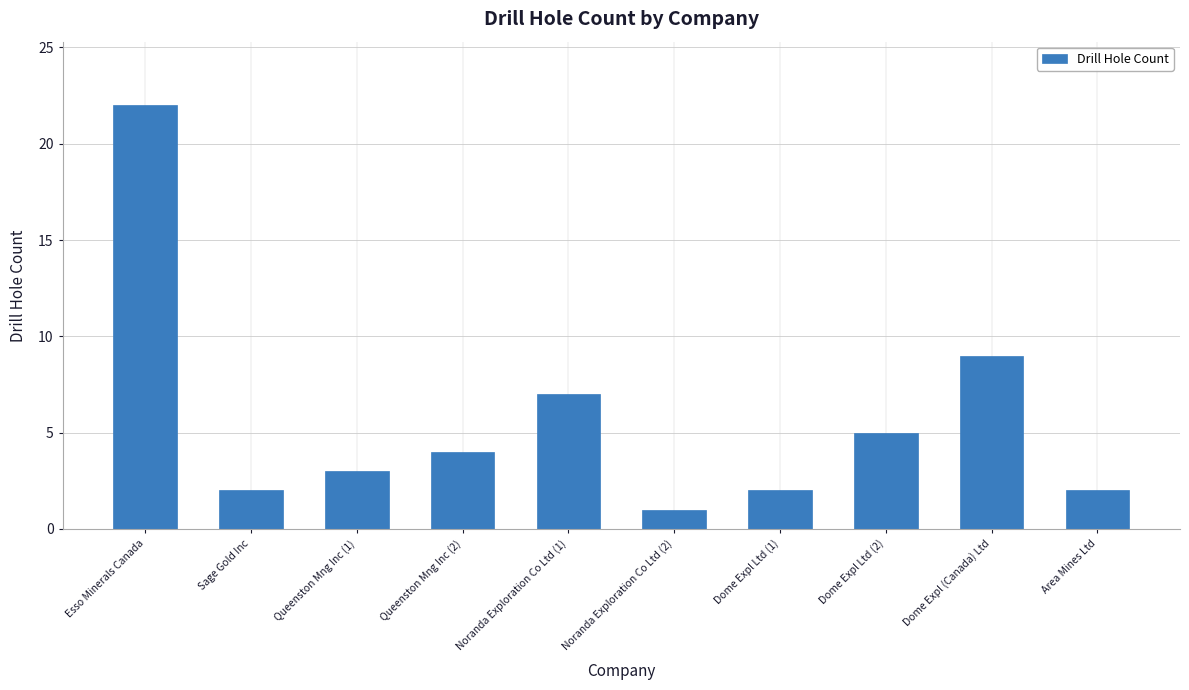

The value at Sage Gold Inc is 0. True or false?

False